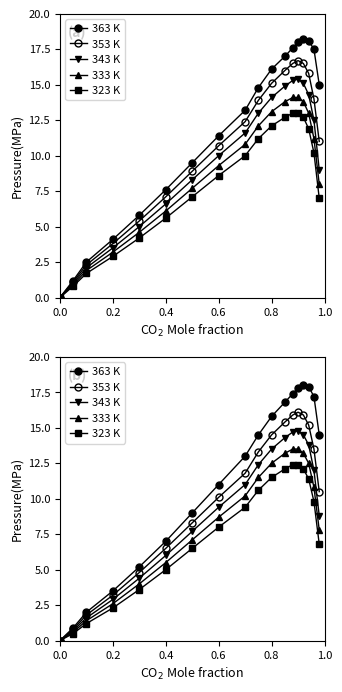

What is the difference between the second highest and second lowest values in the 323 K series?

11.9